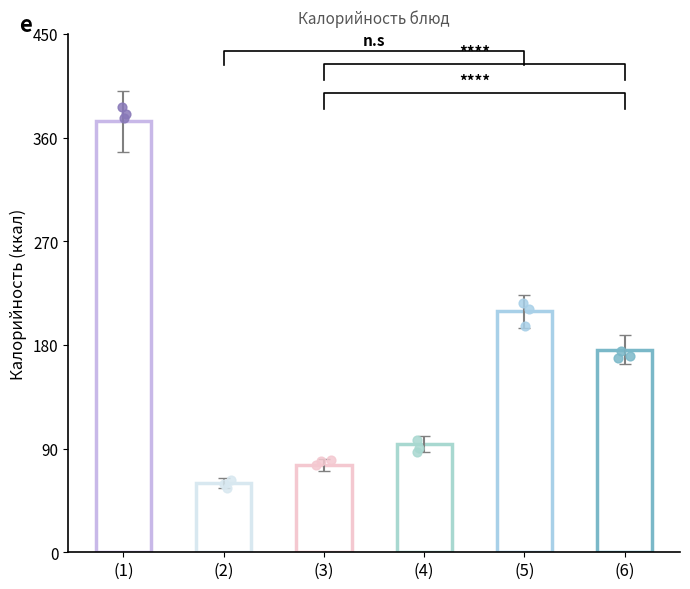

Which has a higher value, Каша пшенная or Сыр Российский?

Каша пшенная